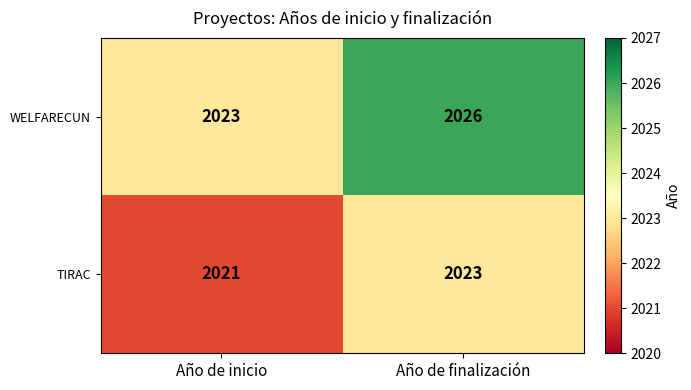

Where is TIRAC nearest to the value 2022?

Año de inicio